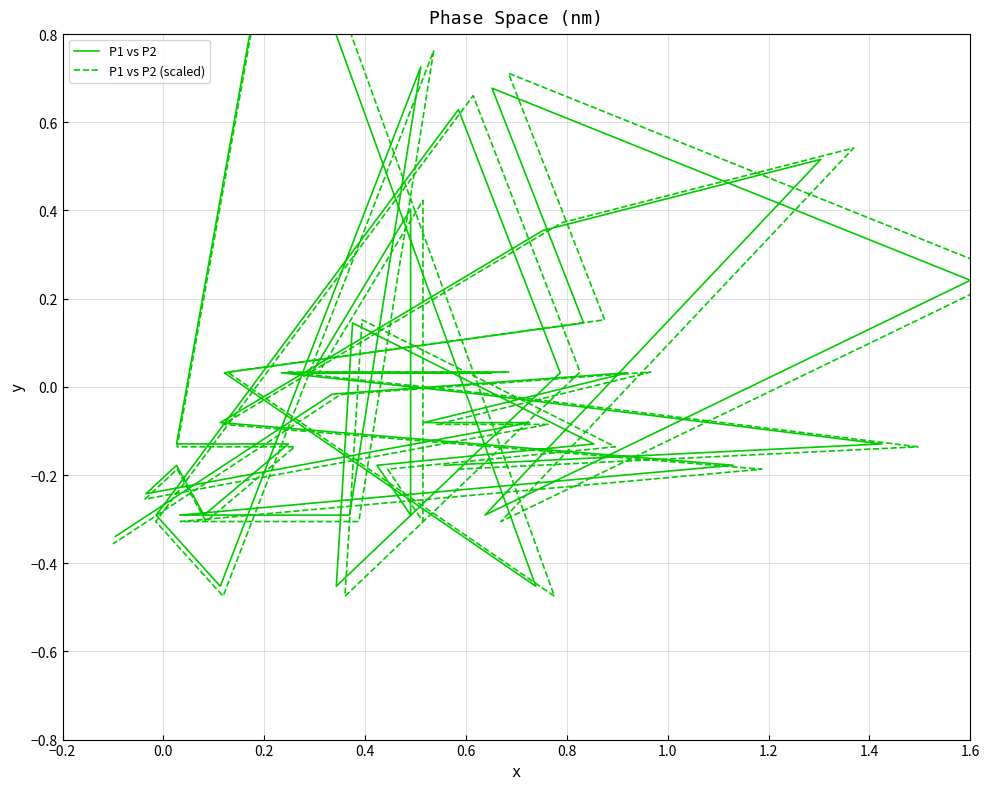

Which has a higher value, 1.6 or 0.0?

1.6